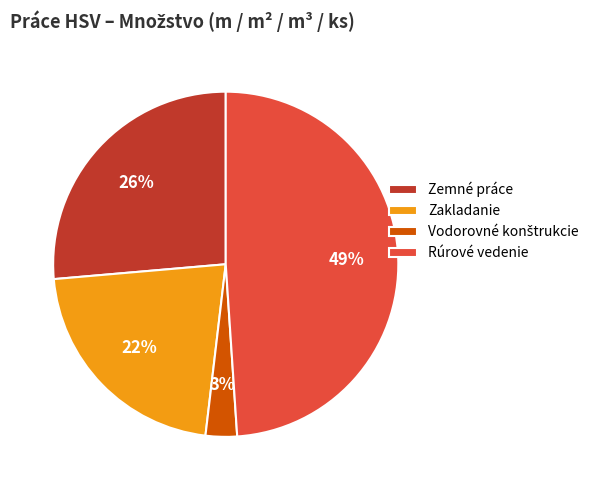

Is it true that Rúrové vedenie is 57% of the pie?

False